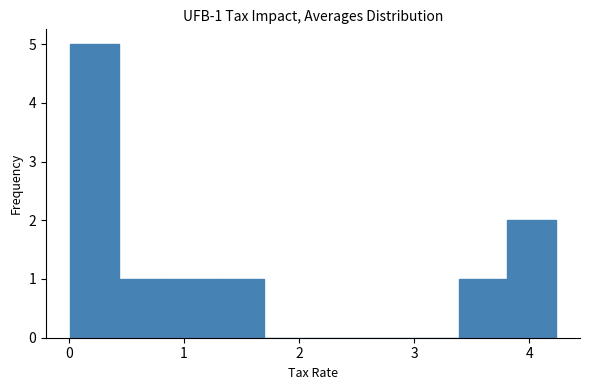

Which range on the x-axis has the tallest bar?

0.0 to 0.4